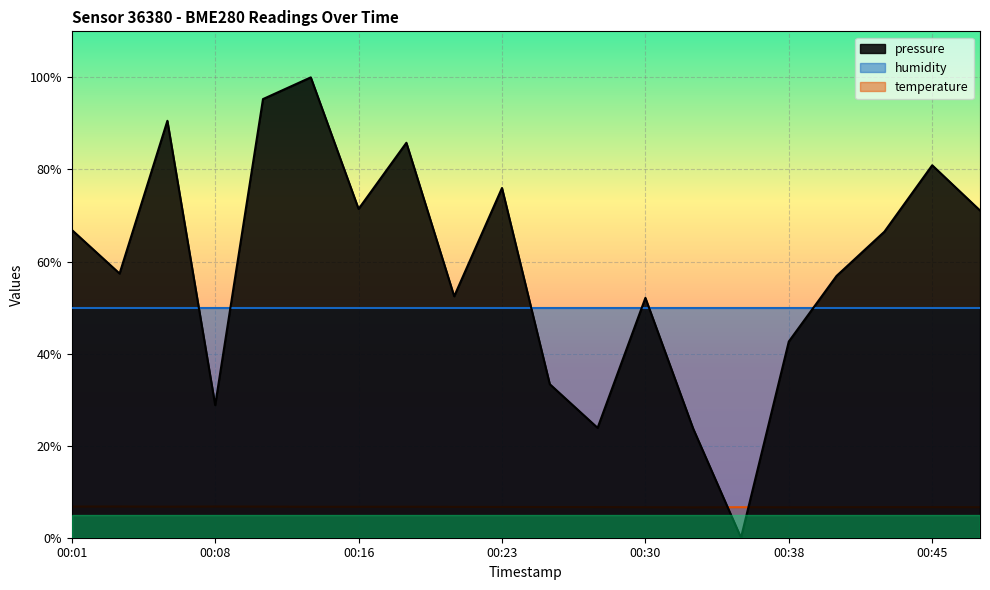

Rank the series by their average value, from highest to lowest.

pressure, humidity, temperature